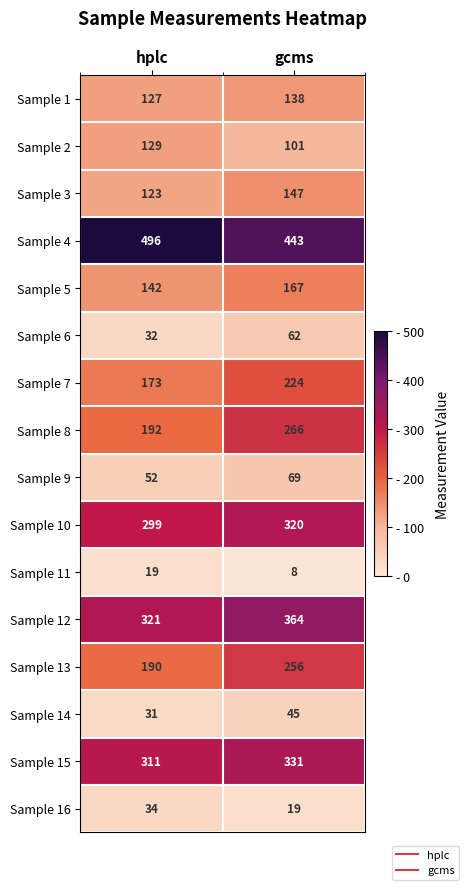

At which category is the sum across all series the highest?

gcms